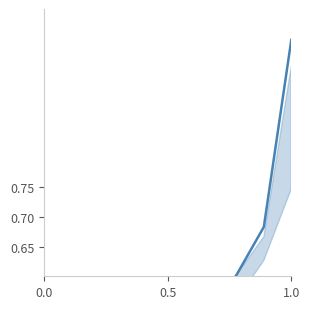

How many lines are shown in the chart?

1